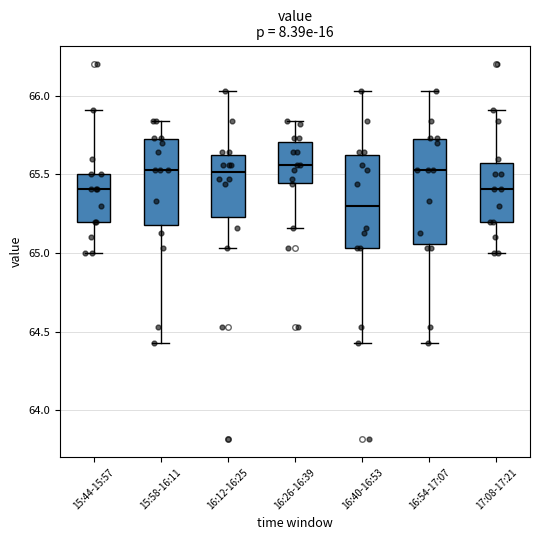

Where does the lower whisker of the box for 15:44-15:57 end on the y-axis? The values are not printed on the chart, so give them approximately, as read against the axis.

65.00